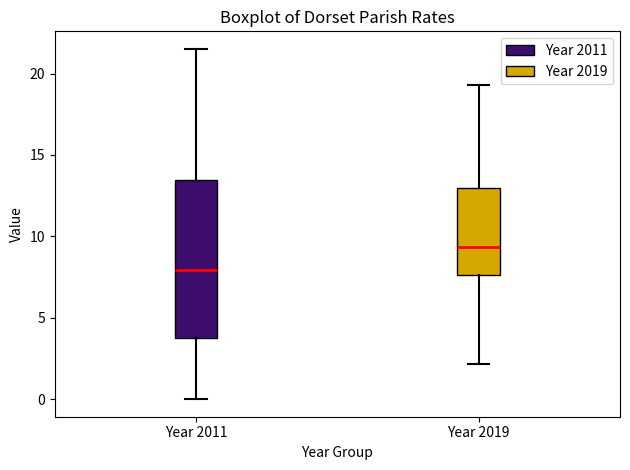

Which box has the lowest median line?

Year 2011